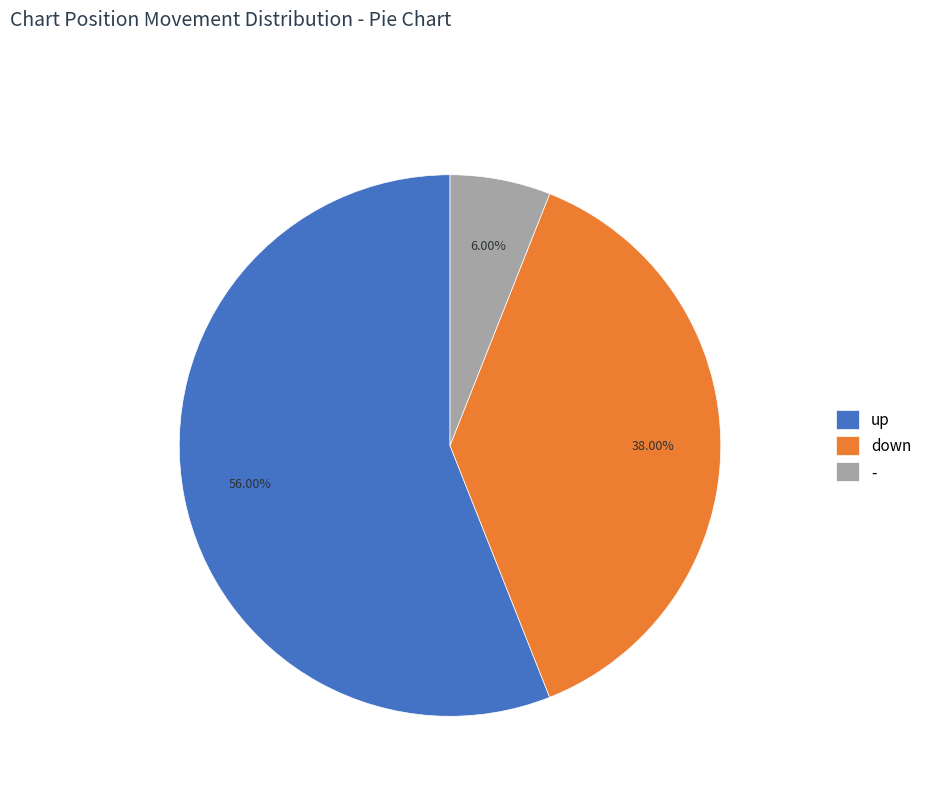

The - slice represents 13% of the pie. True or false?

False